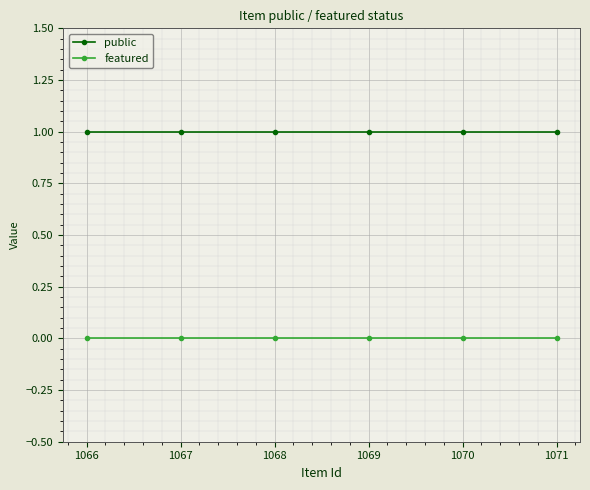

What is the value of the public point at the 6th from the left?

1